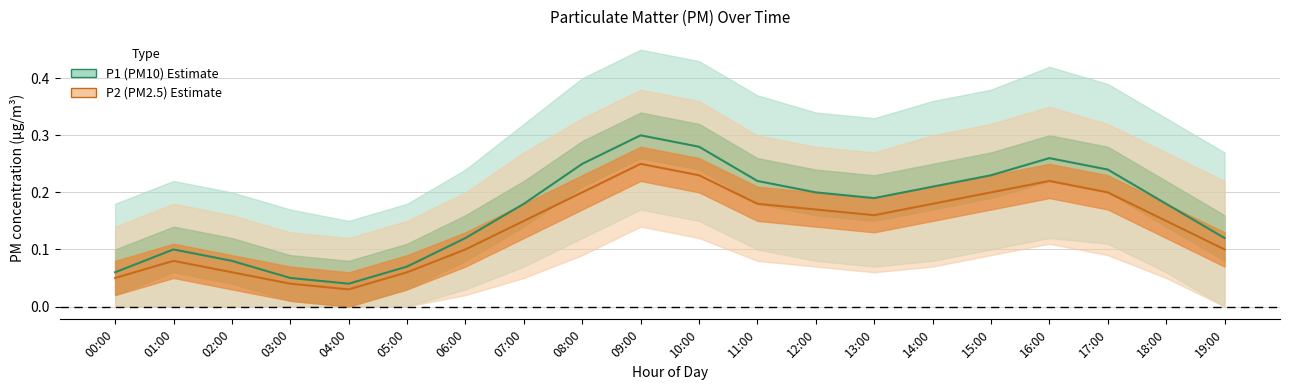

Is the value of P1 (PM10) at 10:00 greater than the value of P2 (PM2.5) at 08:00?

Yes